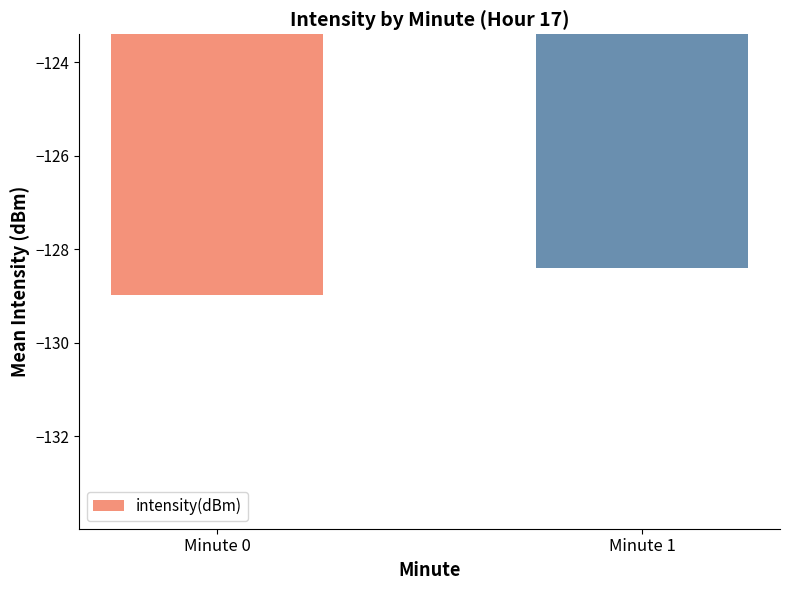

What is the change in value from Minute 0 to Minute 1?

+0.6